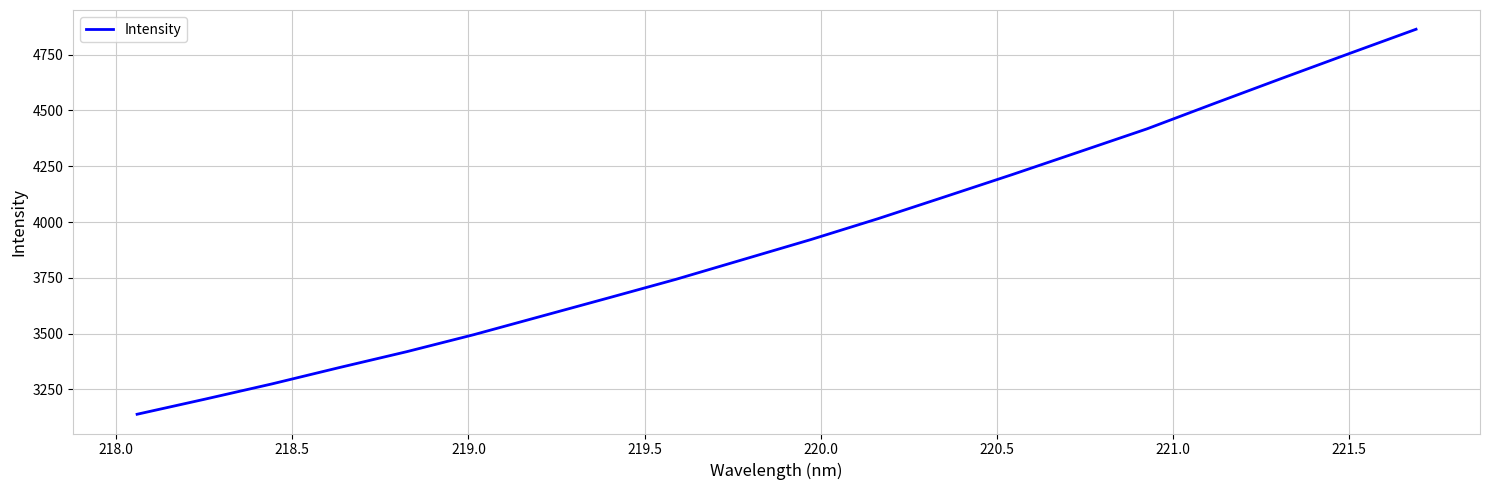

True or false: the data has more than 1 interior local peaks.

False